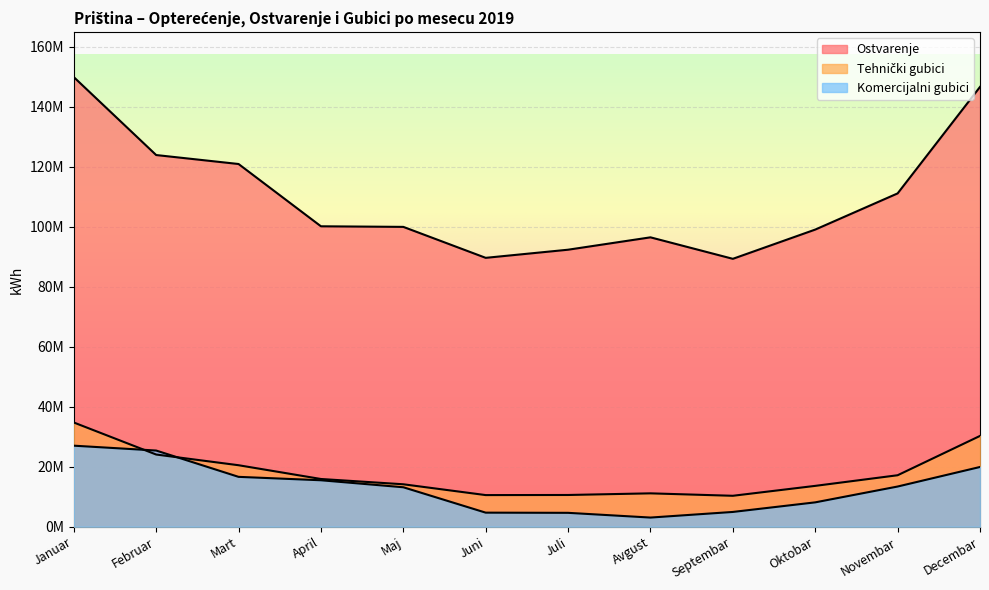

Does the chart display data point markers on the line(s)?

No